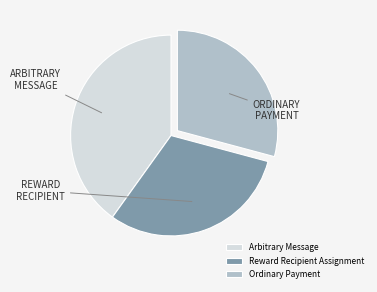

How many segments does this pie chart have?

3